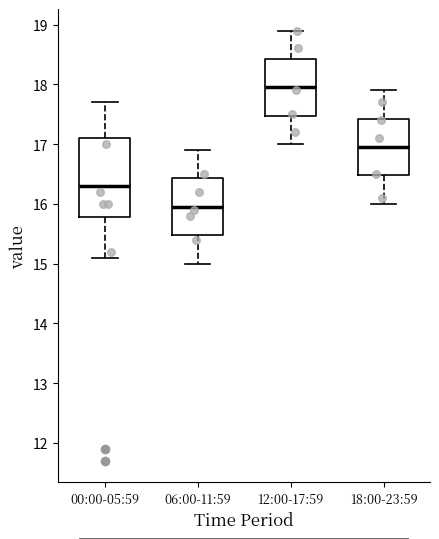

Which box is the tallest, from its lower edge to its upper edge?

00:00-05:59